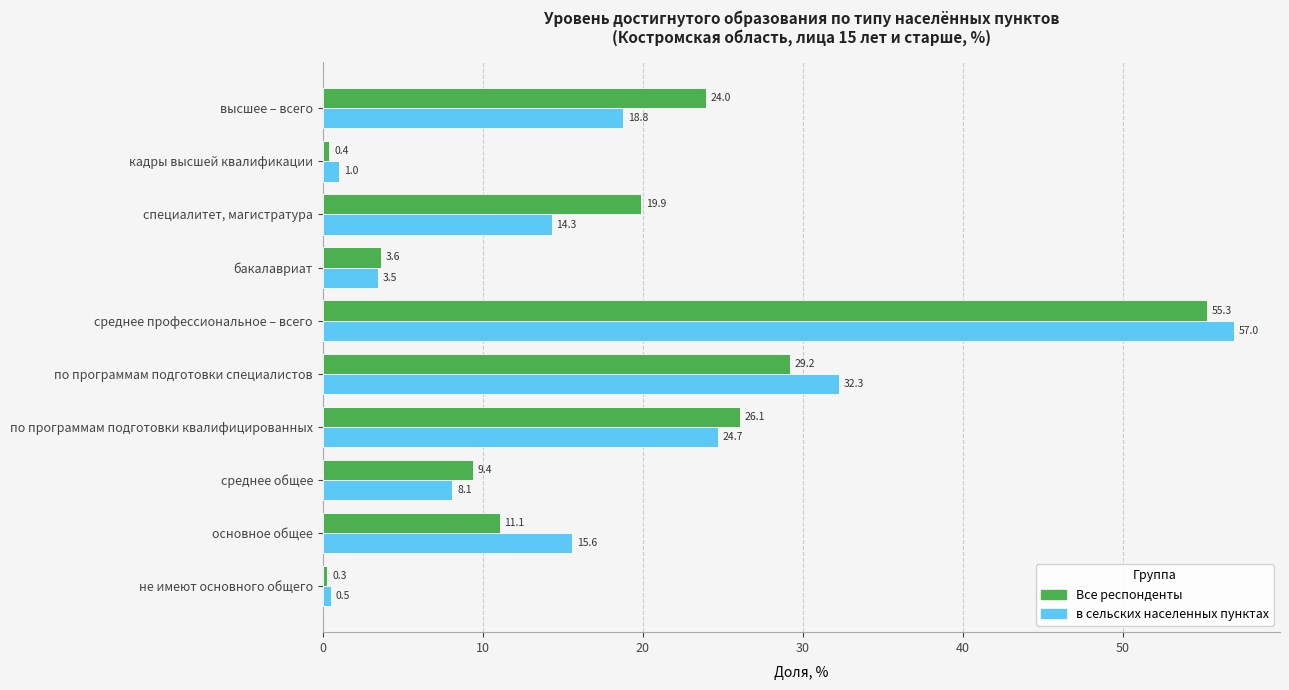

The value of Все респонденты at по программам подготовки специалистов is 19.0. True or false?

False